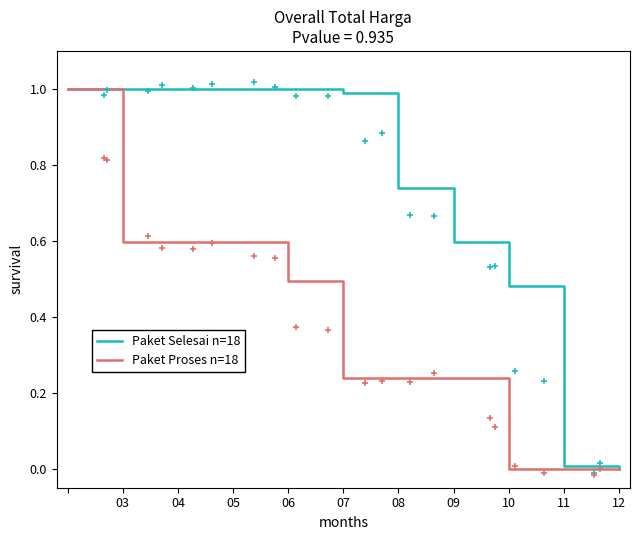

Does the chart have visible grid lines?

No